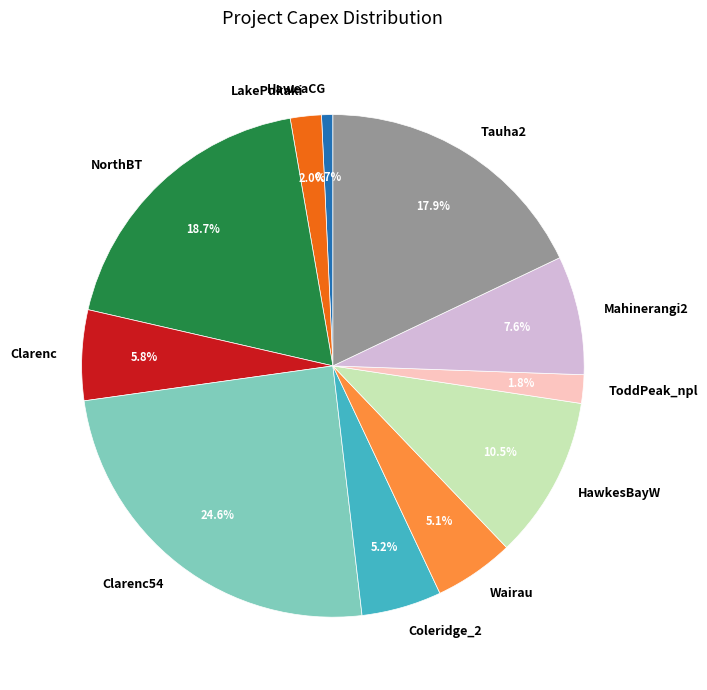

Is it true that HawkesBayW is 5% of the pie?

False